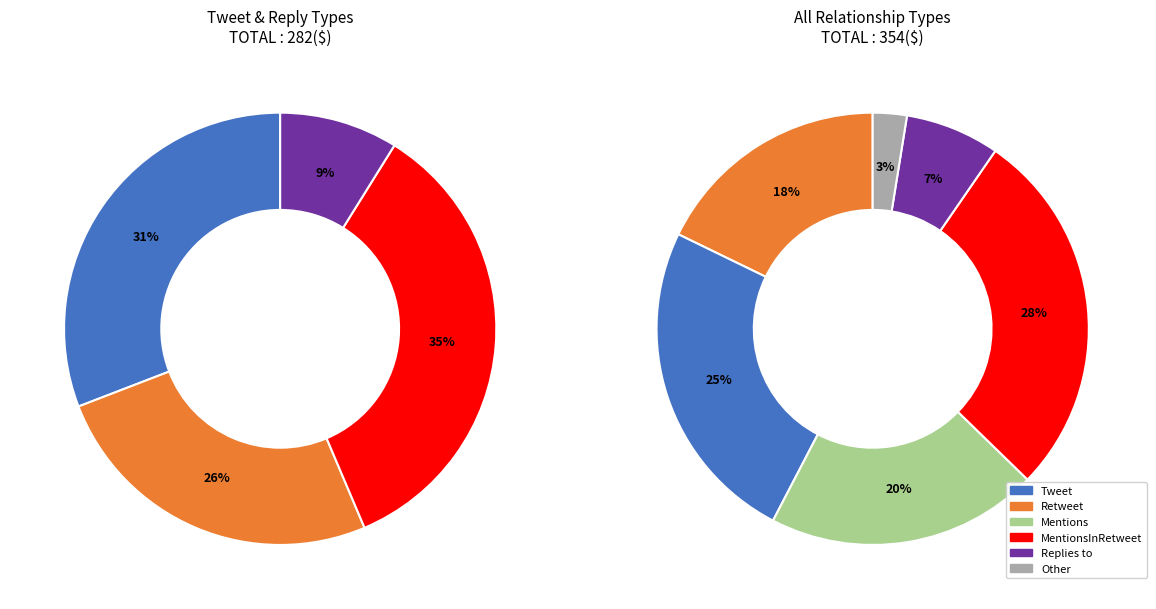

What percentage is the Other slice, to the nearest percent?

3%